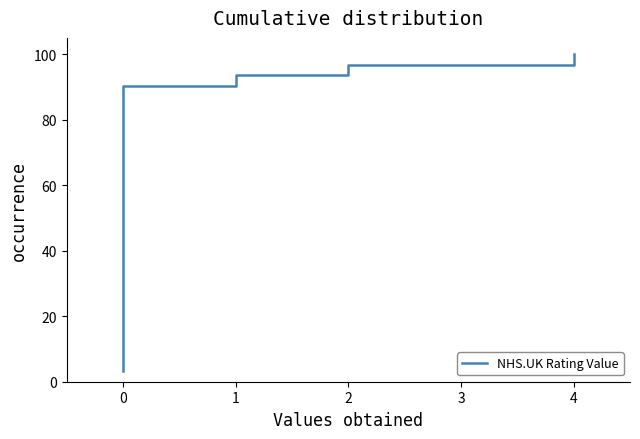

How many values exceed 51?

16